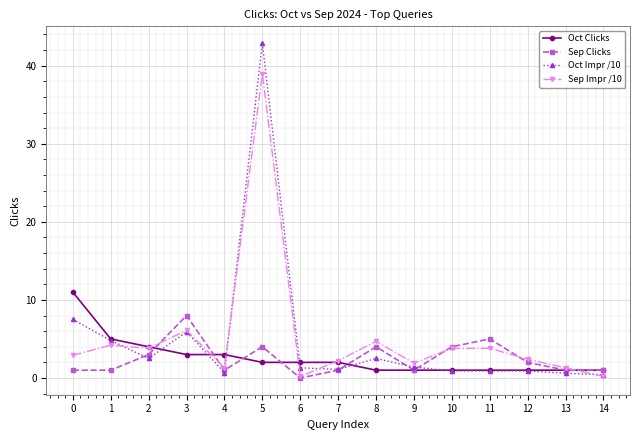

What is the average value of the Oct Clicks series?

2.6